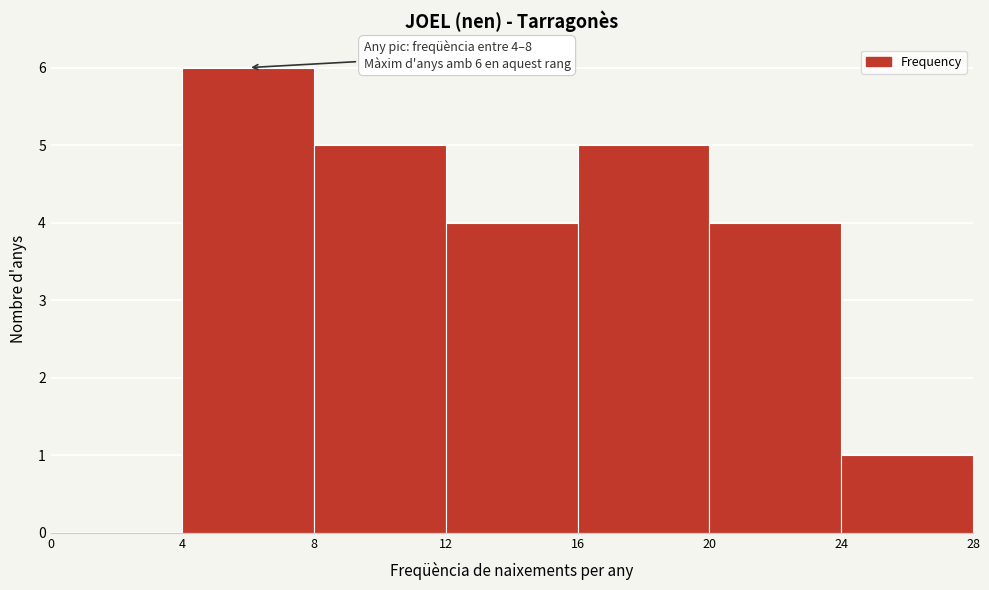

Over which range of the x-axis is the bar tallest?

4 to 8